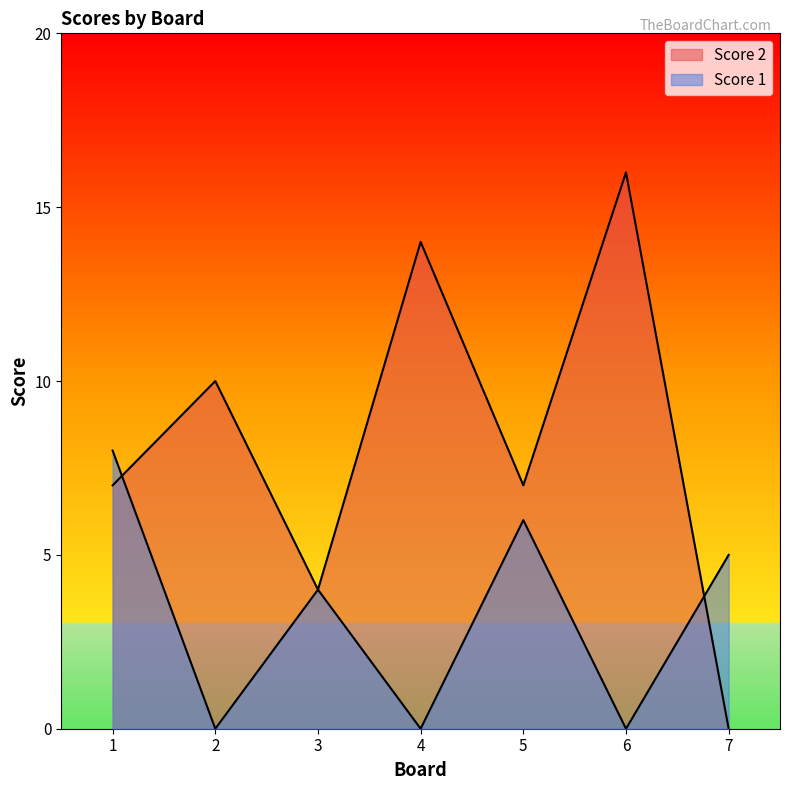

What is the value of the Score 1 point at the 3rd from the left?

4